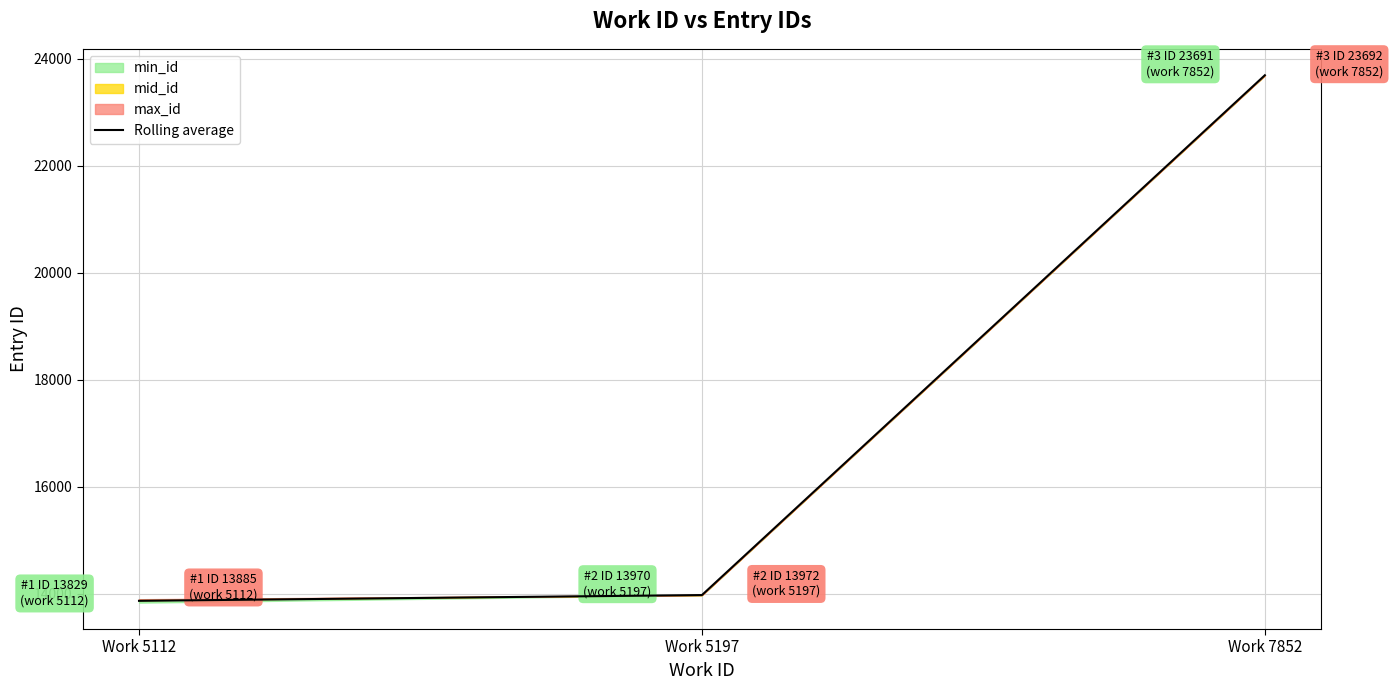

What is the maximum value shown in the chart?

23691.3